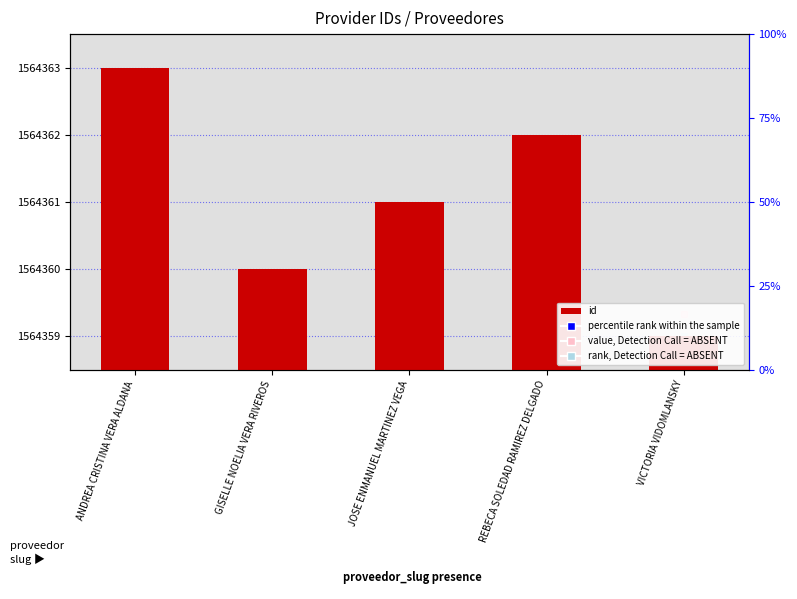

Count the values in the range 1564360 to 1564362.

3